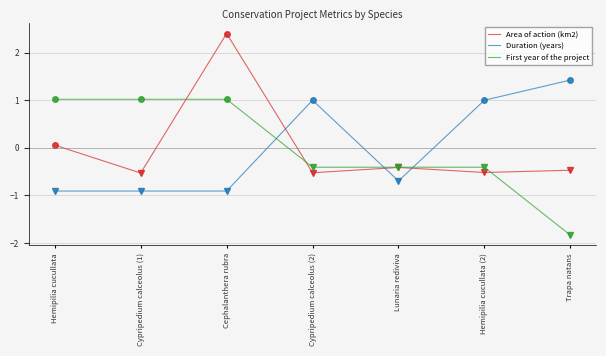

True or false: Duration (years) has a value of 1.4 at Trapa natans.

True